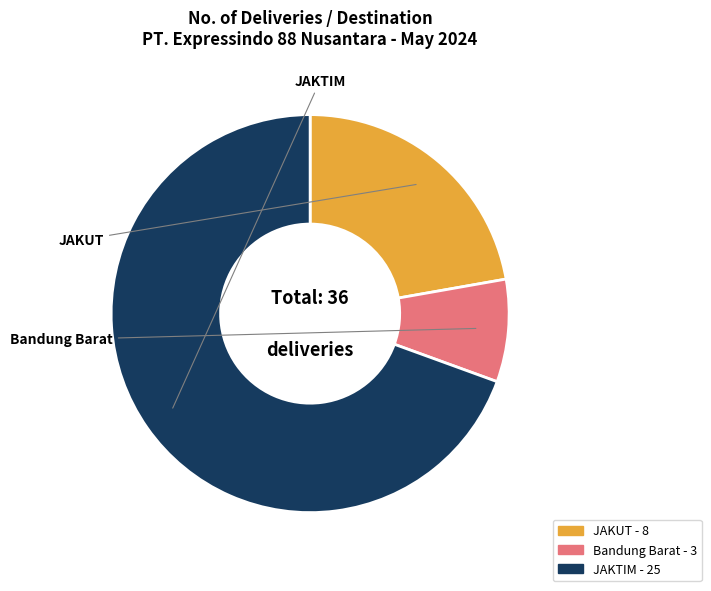

Count the number of slices in the pie.

3